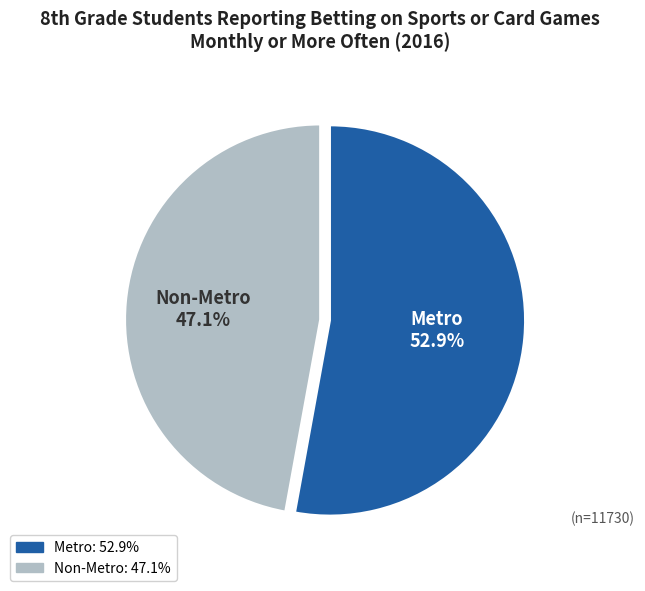

What percentage is the Non-Metro slice, to the nearest percent?

47%